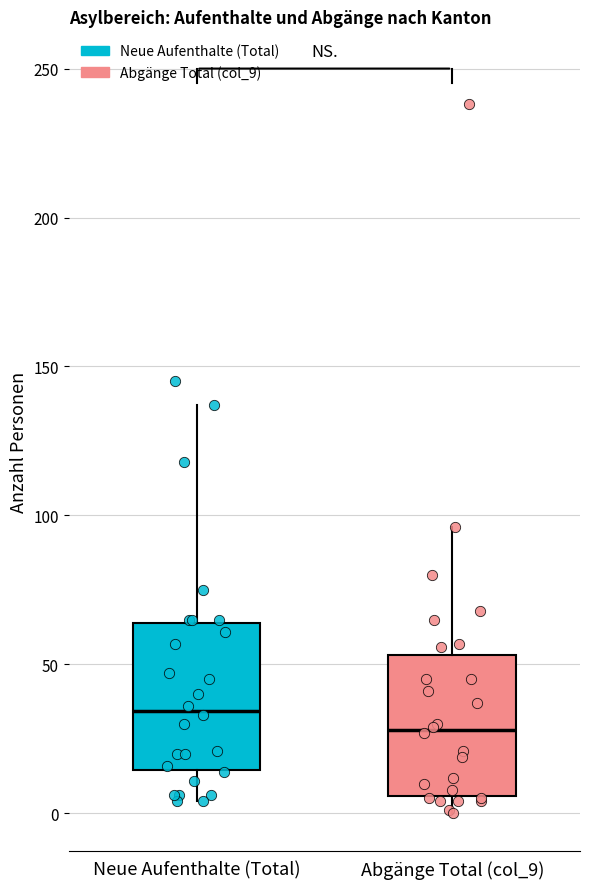

Reading left to right, read every box against the y-axis: the position of its median line, the range the box covers, and the ends of its whiskers. The values are not printed on the chart, so give them approximately, as read against the axis.

Neue Aufenthalte (Total): median 35, box 15 to 65, whiskers 5 to 135
Abgänge Total (col_9): median 30, box 5 to 55, whiskers 0 to 95